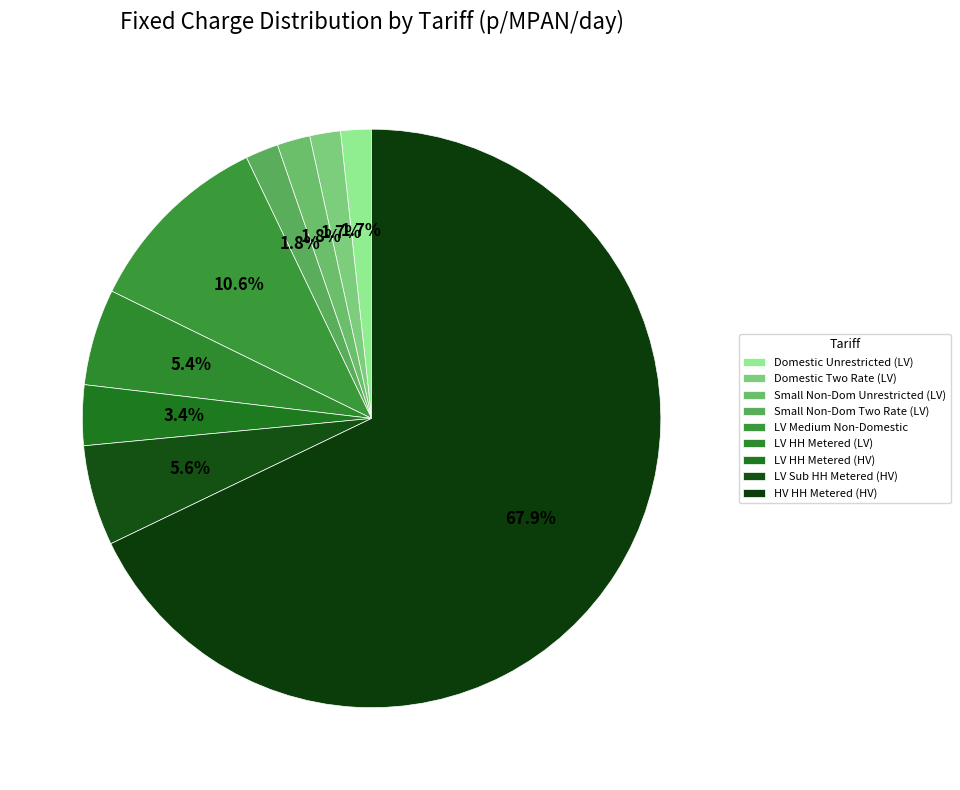

Count the number of slices in the pie.

9